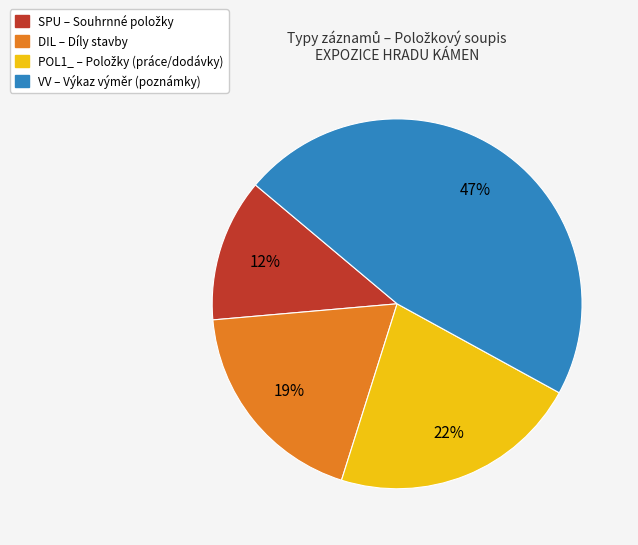

To the nearest percent, what portion does DIL represent?

19%